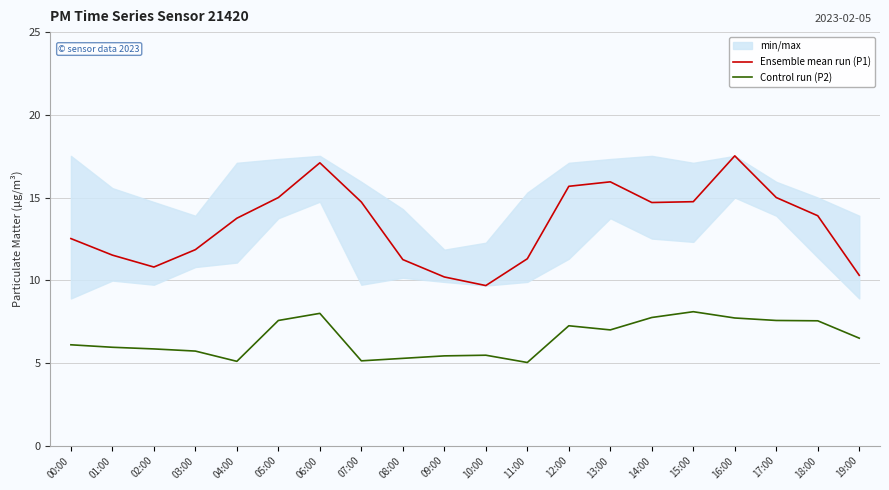

What is the difference between the second highest and second lowest values in the Ensemble mean run (P1) series?

6.9